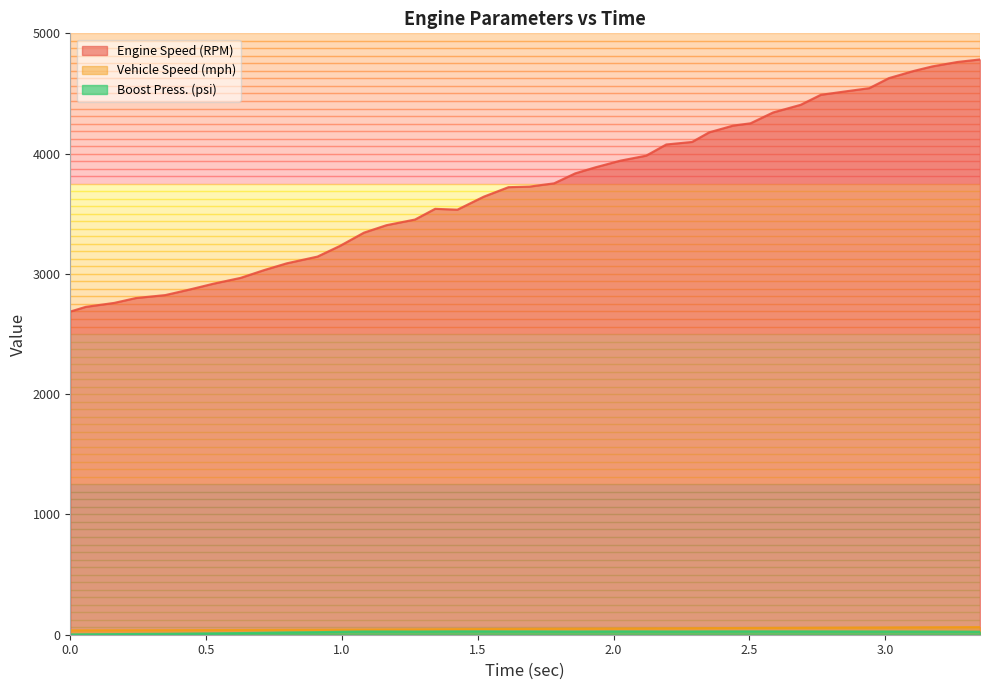

True or false: Engine Speed (RPM) and Boost Press. (psi) intersect in this chart.

False